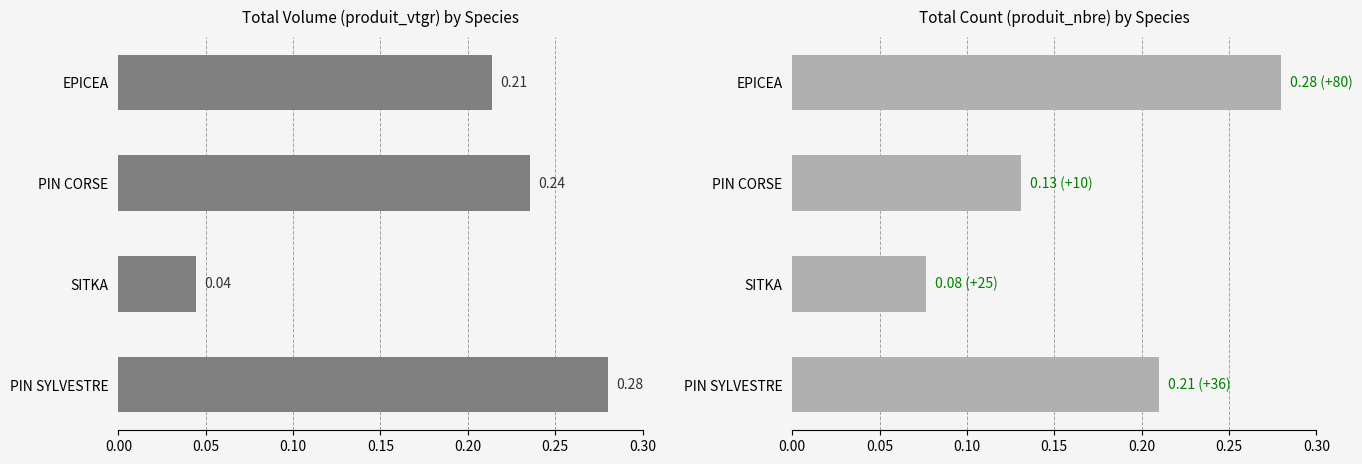

How many bars are there in total?

8